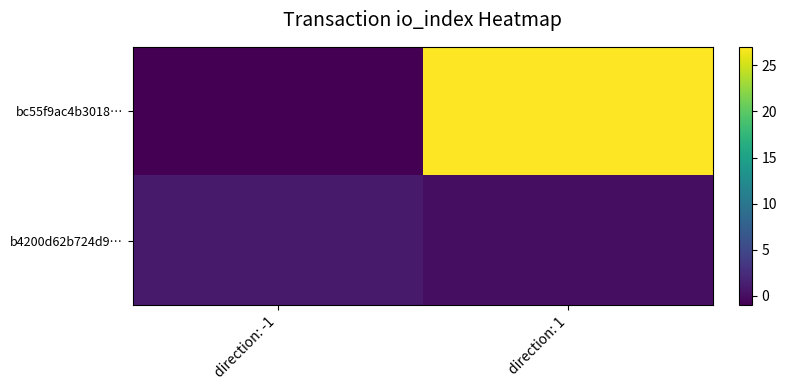

How many distinct data groups are displayed?

2